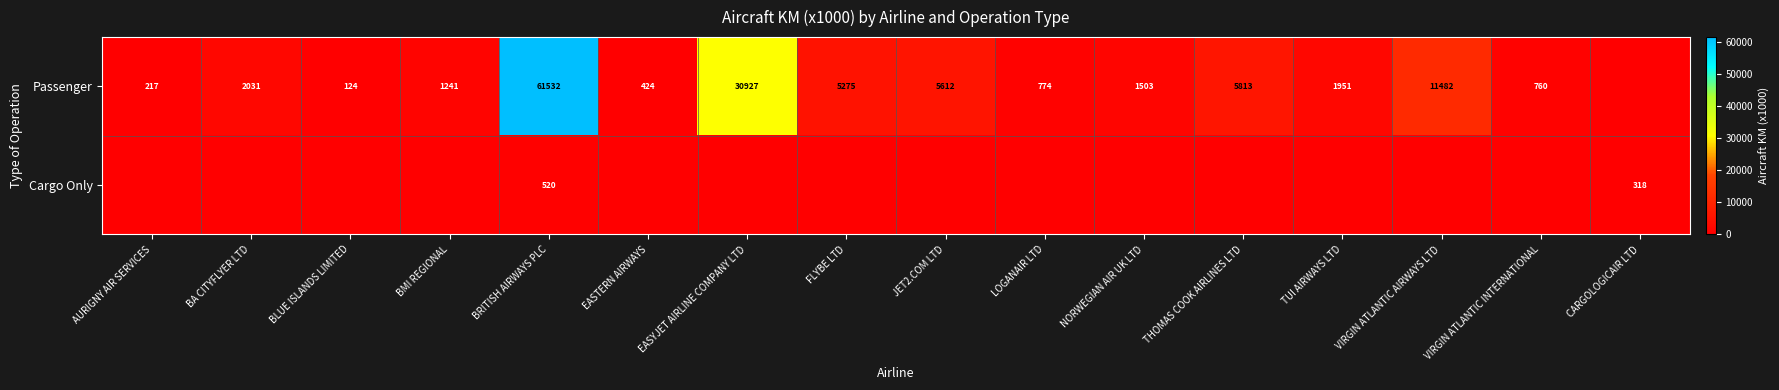

The Passenger series shows 1121 at VIRGIN ATLANTIC INTERNATIONAL. True or false?

False